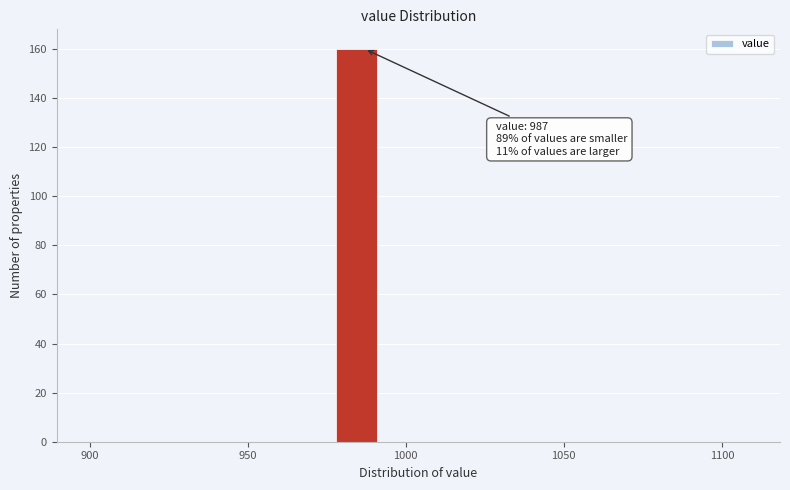

Read against the x-axis, roughly where is the centre of the tallest bar?

985